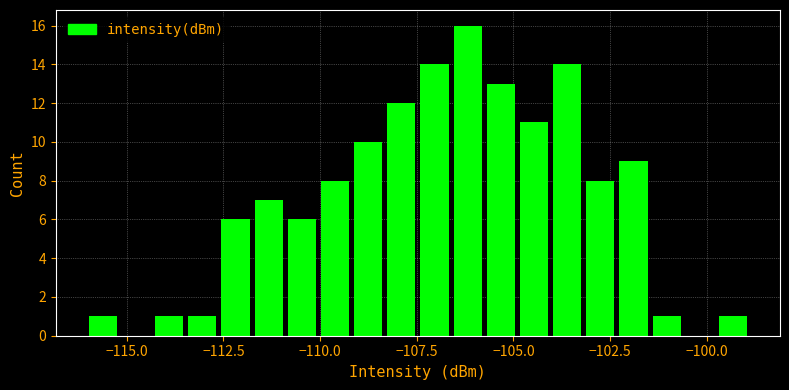

Around what value on the x-axis is the tallest bar? Give the approximate position of its centre, as read against the axis.

-106.0